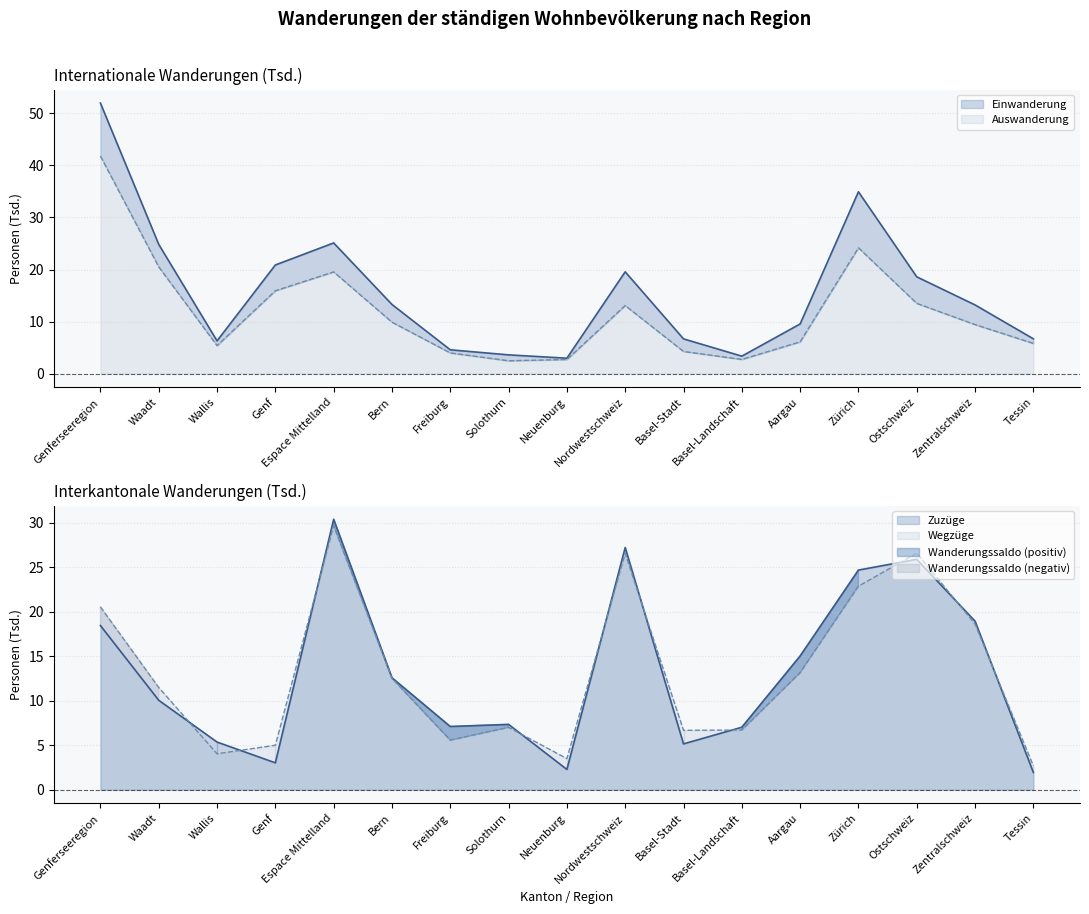

Reading right to left, list all the values displayed in this chart.

Einwanderung: 6.7	13.2	18.6	34.9	9.5	3.3	6.7	19.6	3.0	3.6	4.6	13.3	25.1	20.9	6.3	24.8	52.0
Auswanderung: 5.8	9.4	13.5	24.2	6.1	2.7	4.3	13.1	2.7	2.5	4.0	9.9	19.5	15.9	5.4	20.5	41.8
Zuzüge: 2.0	19.0	25.9	24.7	15.0	7.0	5.2	27.2	2.3	7.4	7.1	12.6	30.4	3.0	5.4	10.1	18.5
Wegzüge: 2.7	18.6	26.6	22.9	13.2	6.7	6.7	26.6	3.5	7.0	5.6	12.5	29.7	5.0	4.0	11.5	20.6